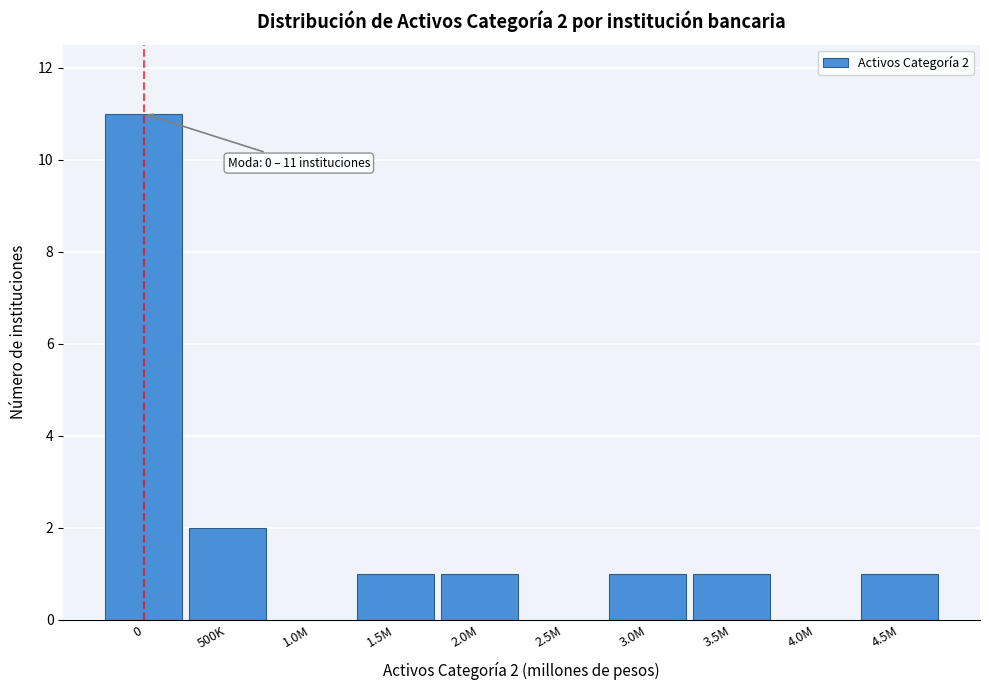

Reading left to right, transcribe all the data shown in this chart.

0=11	500K=2	1.0M=0	1.5M=1	2.0M=1	2.5M=0	3.0M=1	3.5M=1	4.0M=0	4.5M=1